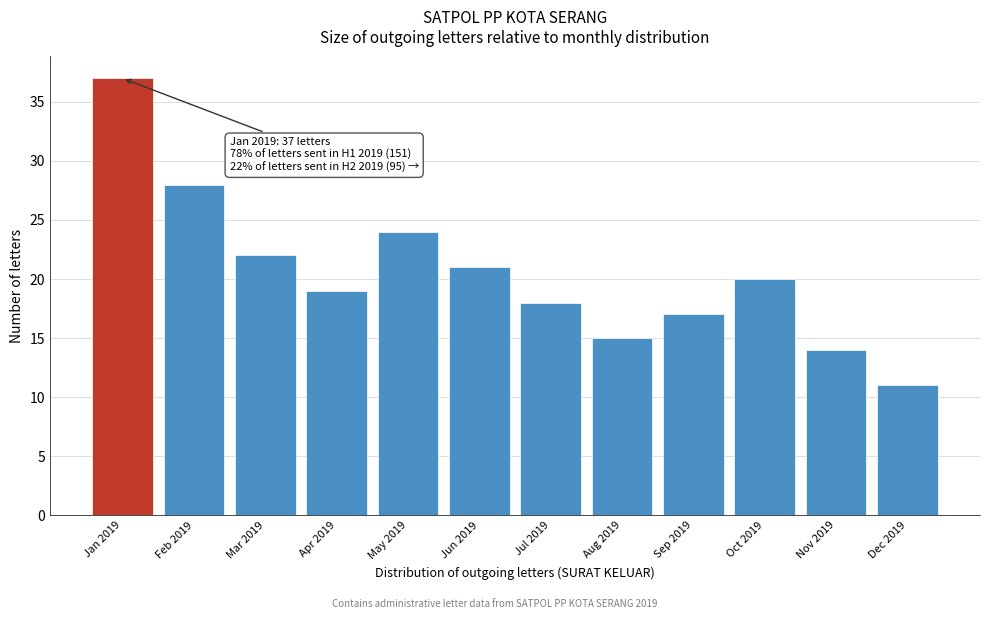

Reading left to right, transcribe all the data shown in this chart.

Jan 2019=37	Feb 2019=28	Mar 2019=22	Apr 2019=19	May 2019=24	Jun 2019=21	Jul 2019=18	Aug 2019=15	Sep 2019=17	Oct 2019=20	Nov 2019=14	Dec 2019=11